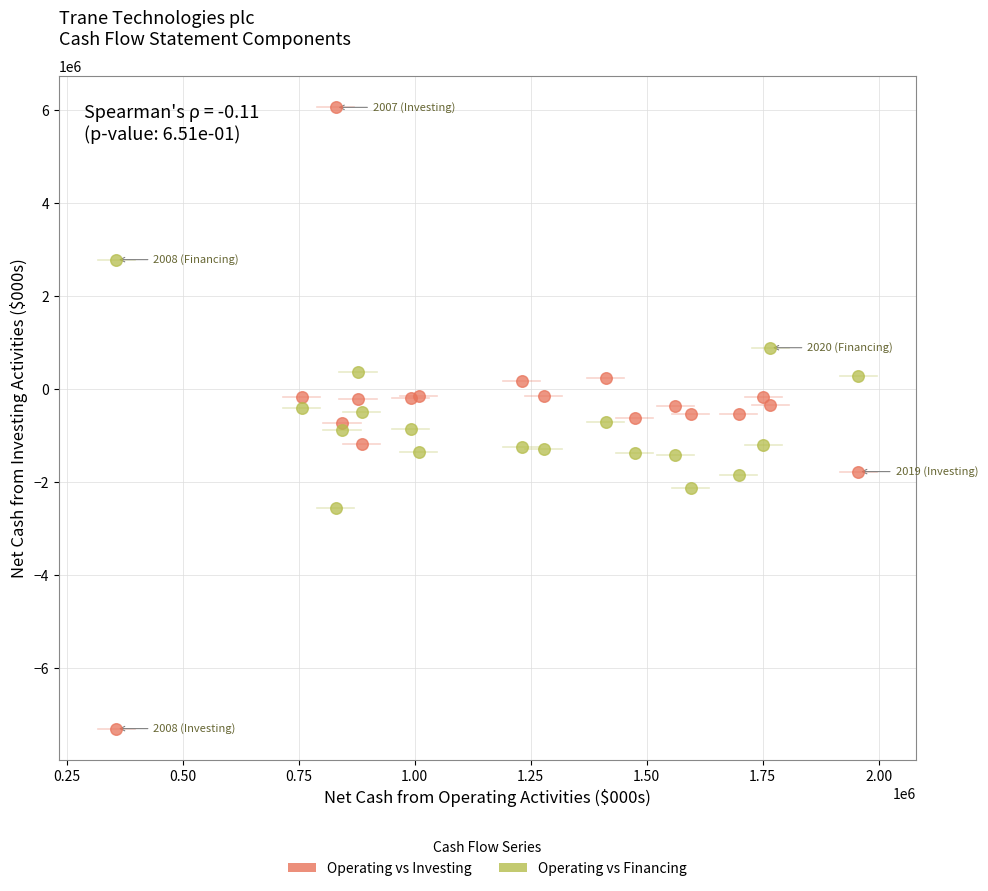

Which series reaches the maximum Y coordinate?

Operating vs Investing